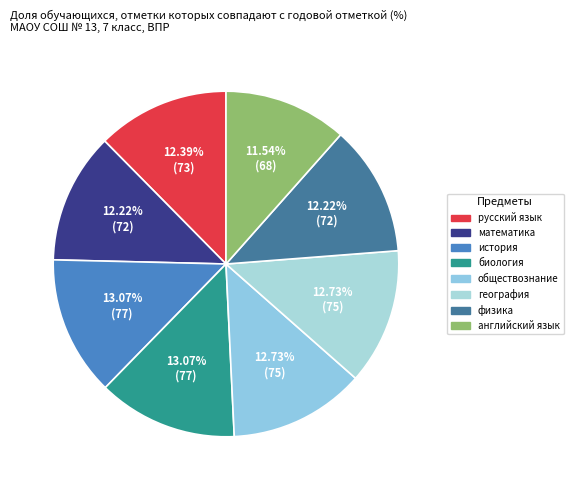

Is история the majority of the pie?

No